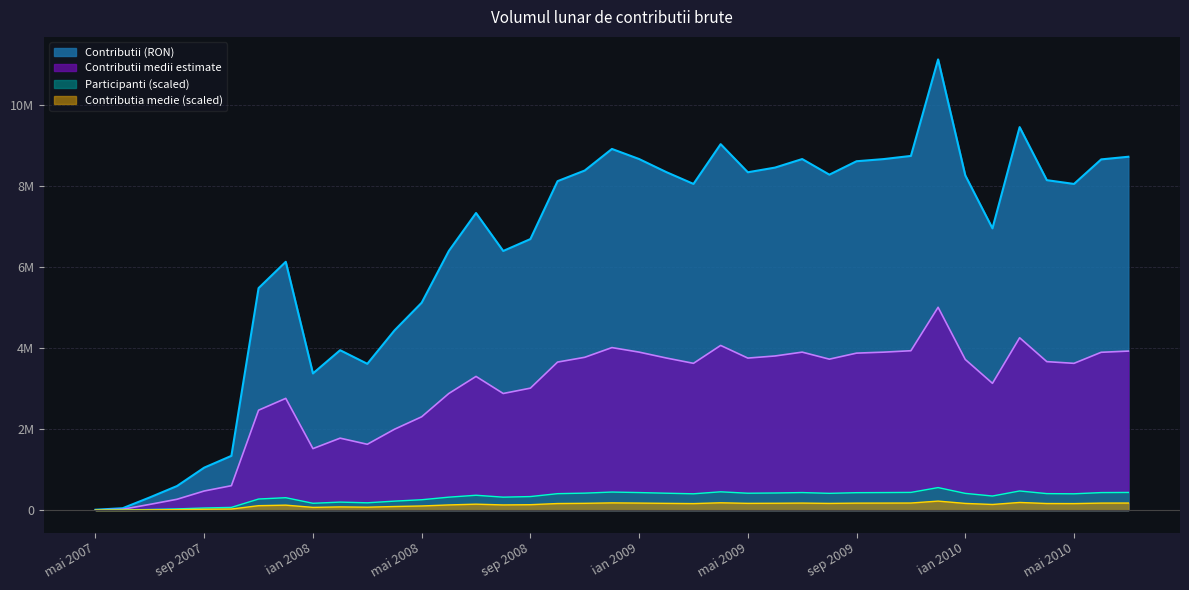

Rank the categories by value from lowest to highest.

mai 2007, iun 2007, iul 2007, aug 2007, sep 2007, oct 2007, ian 2008, mar 2008, feb 2008, apr 2008, mai 2008, nov 2007, dec 2007, aug 2008, iun 2008, sep 2008, feb 2010, iul 2008, mai 2010, mar 2009, oct 2008, apr 2010, ian 2010, aug 2009, mai 2009, feb 2009, nov 2008, iun 2009, sep 2009, iun 2010, oct 2009, iul 2009, ian 2009, iul 2010, nov 2009, dec 2008, apr 2009, mar 2010, dec 2009